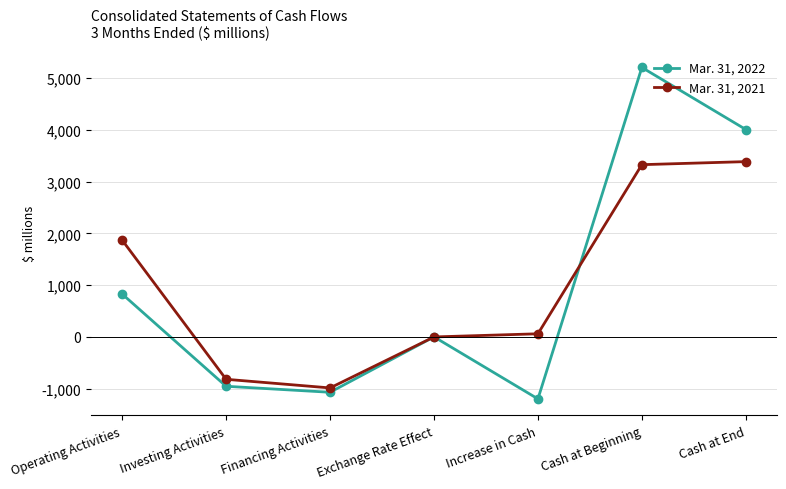

At which label does Mar. 31, 2021 reach its minimum?

Financing Activities